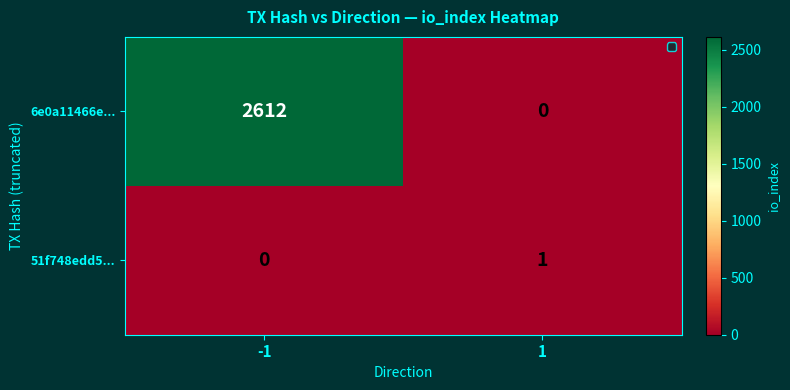

Which series has the largest total across all categories?

6e0a11466e...